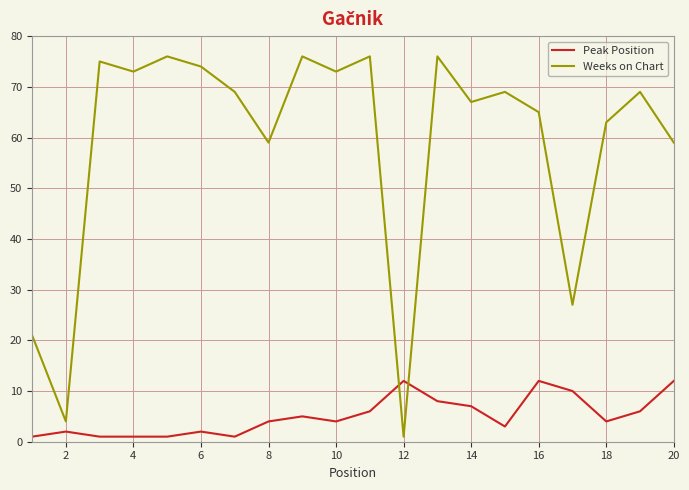

What is the difference between the second highest and second lowest values in the Peak Position series?

11